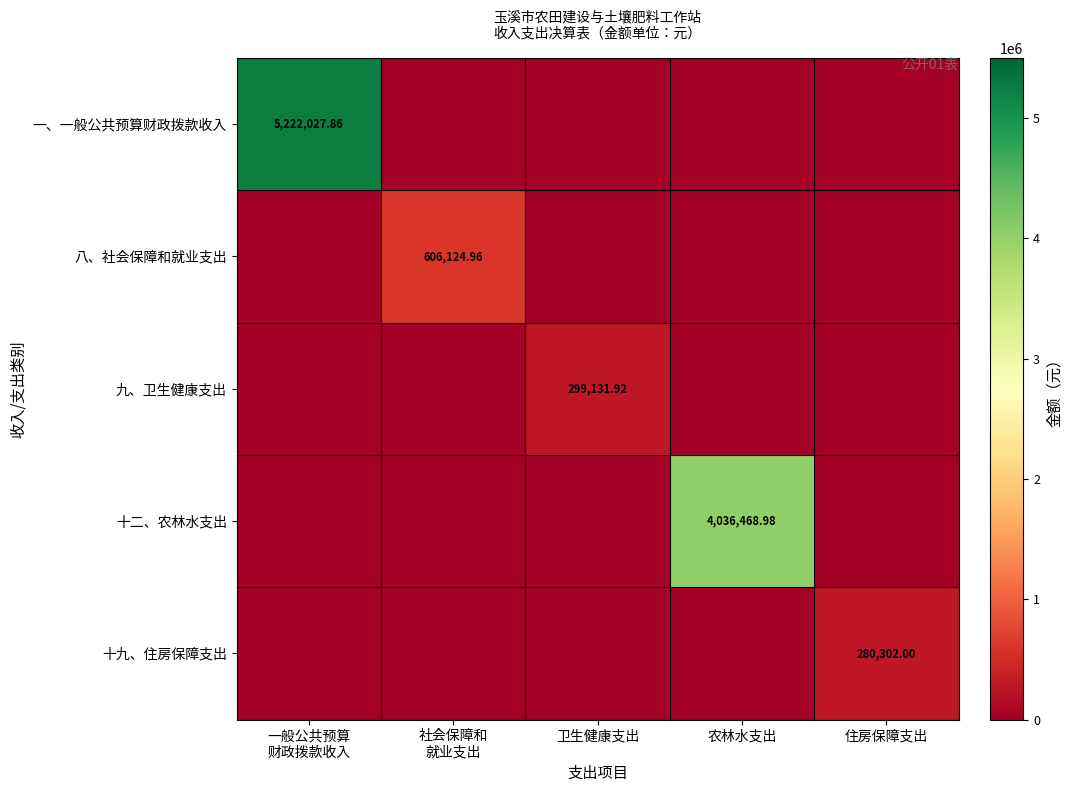

Is the value of 十二、农林水支出 at 住房保障支出 greater than the value of 九、卫生健康支出 at 社会保障和 就业支出?

No